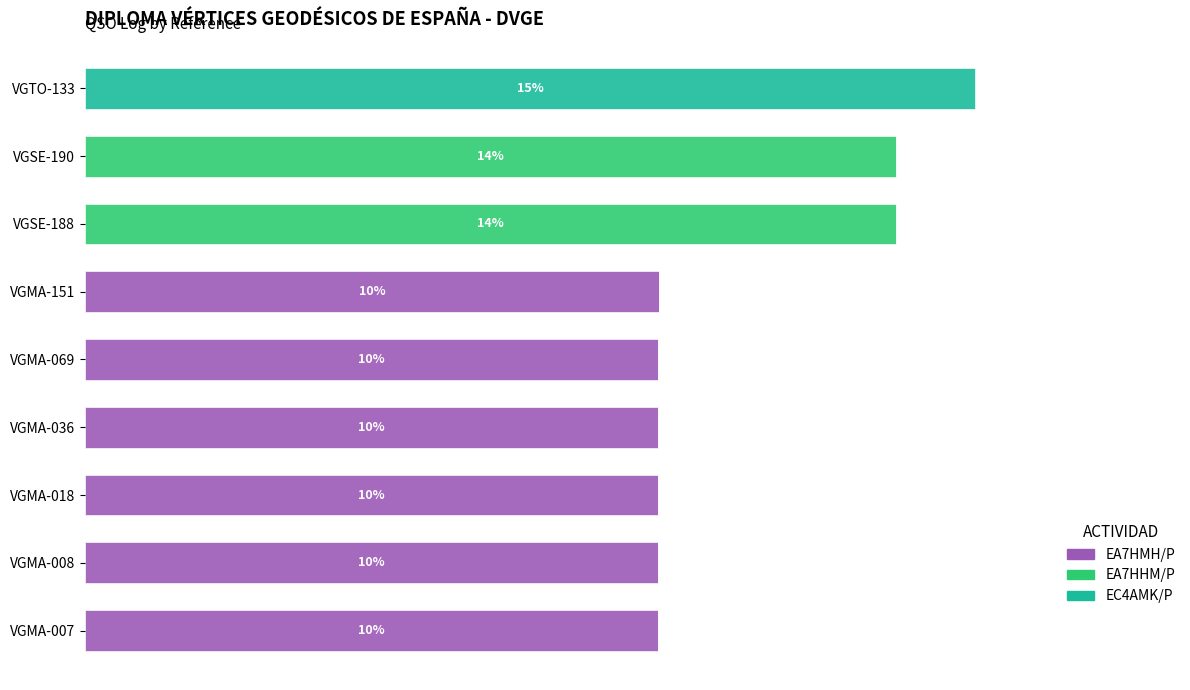

What are all the series names shown in the legend?

EA7HMH/P, EA7HHM/P, EC4AMK/P